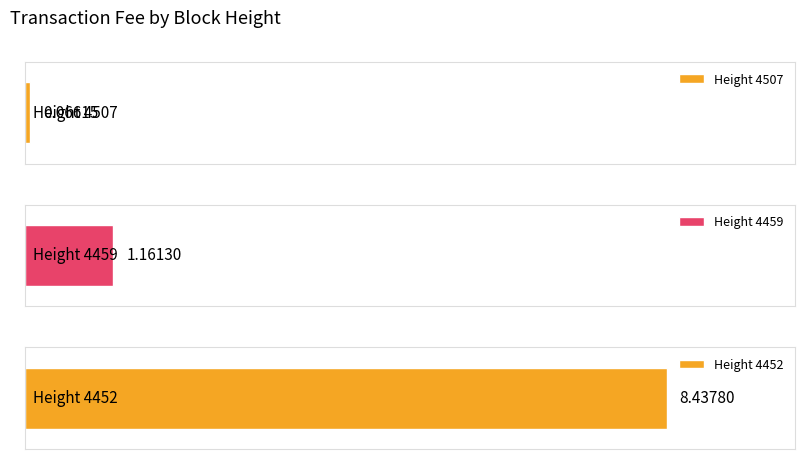

What is the change in value from 4459 to 4452?

+7.3